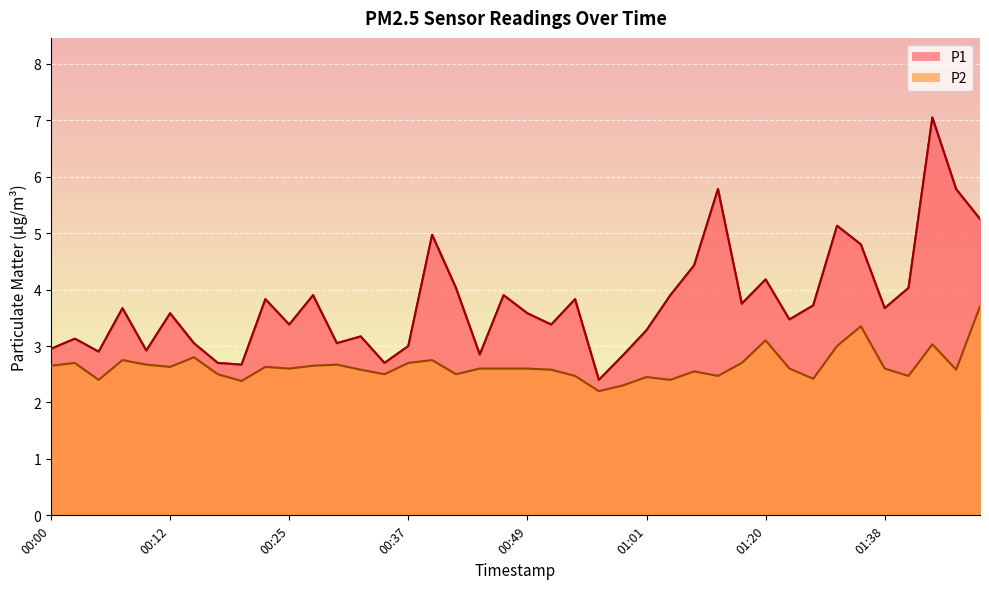

Between 01:03 and 00:00, which is larger?

01:03